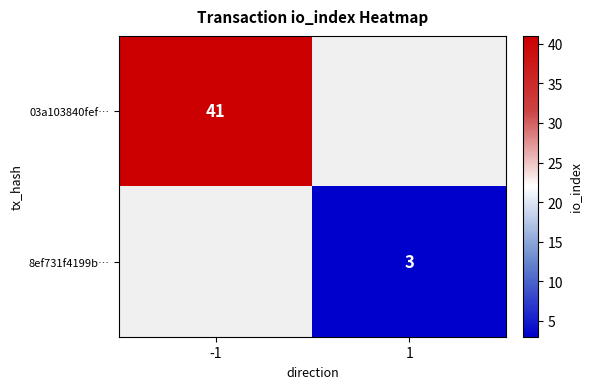

The 8ef731f4199b… series shows 3 at 1. True or false?

True